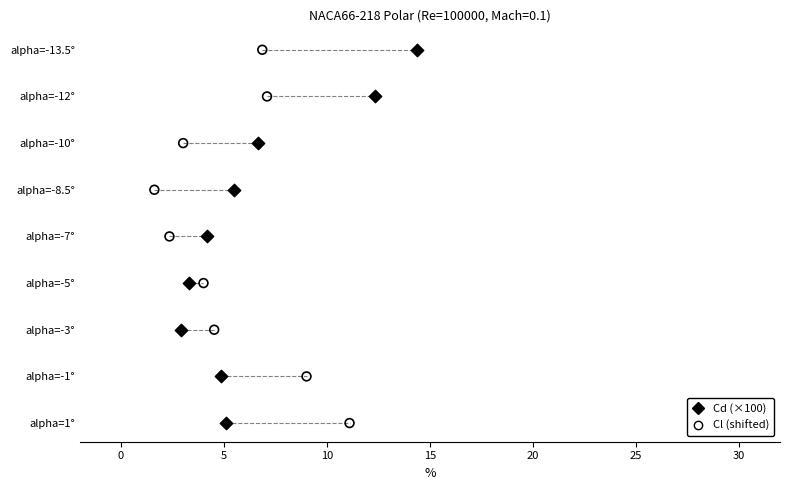

What are all the series names shown in the legend?

Cd (×100), Cl (shifted)